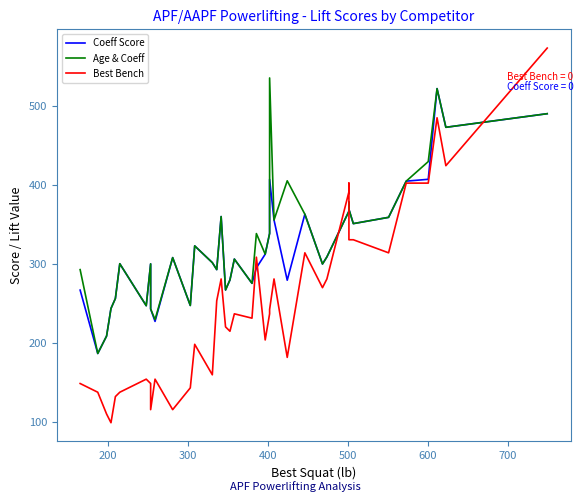

How many interior local peaks does the Best Bench series have?

10